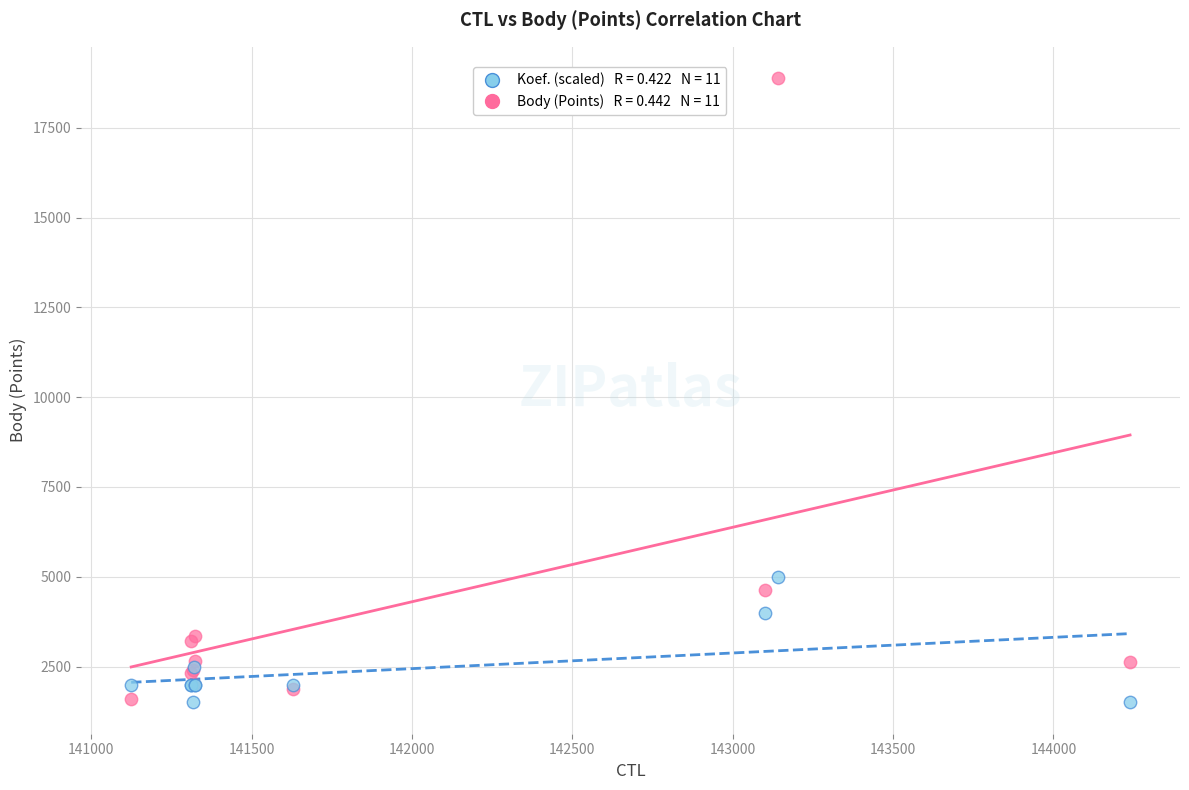

Across all series, what Y value is closest to 10193?

5000